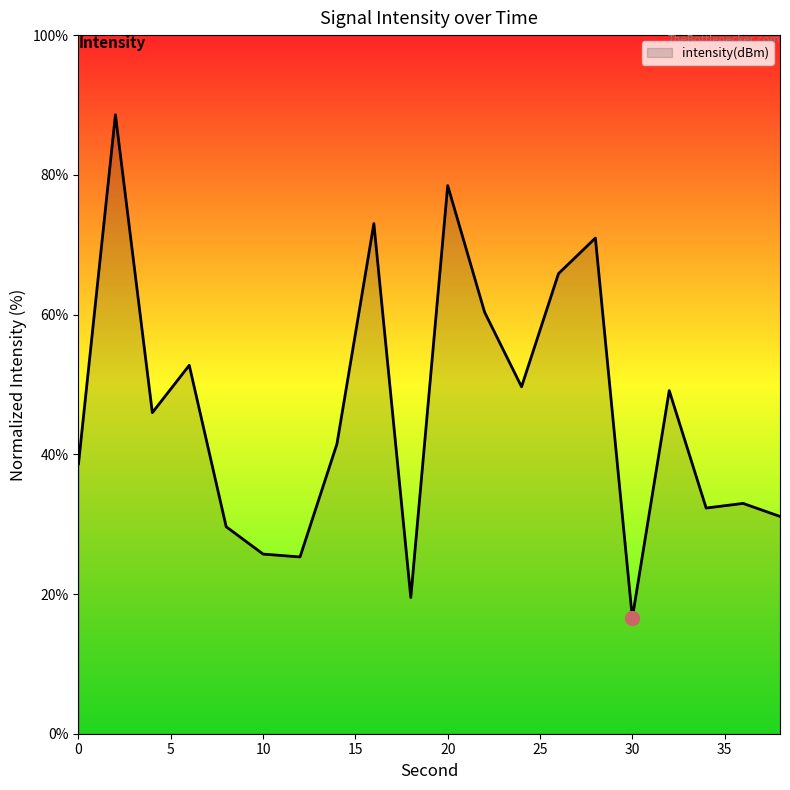

What is the minimum value shown in the chart?

16.6